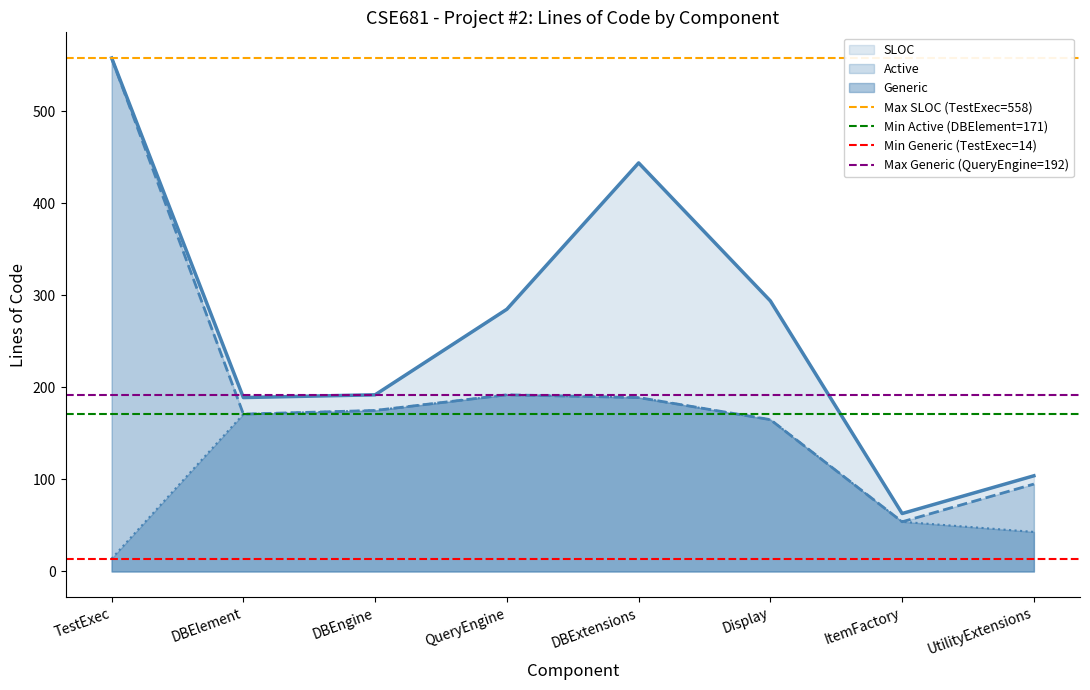

True or false: Active has a value of 129 at UtilityExtensions.

False